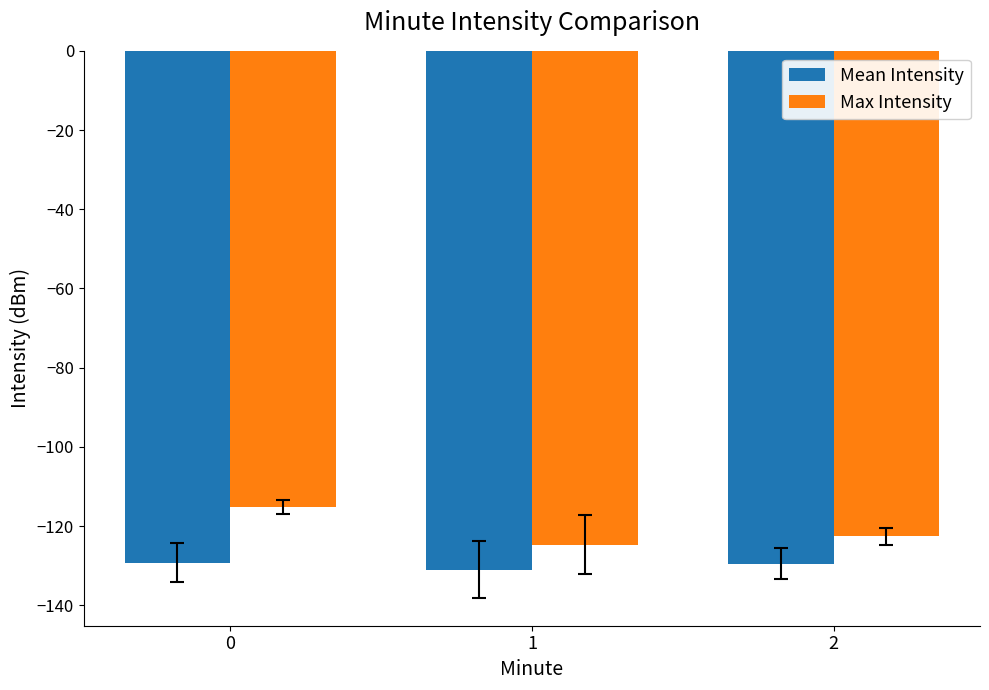

The value of Mean Intensity at 1 is -185.2. True or false?

False